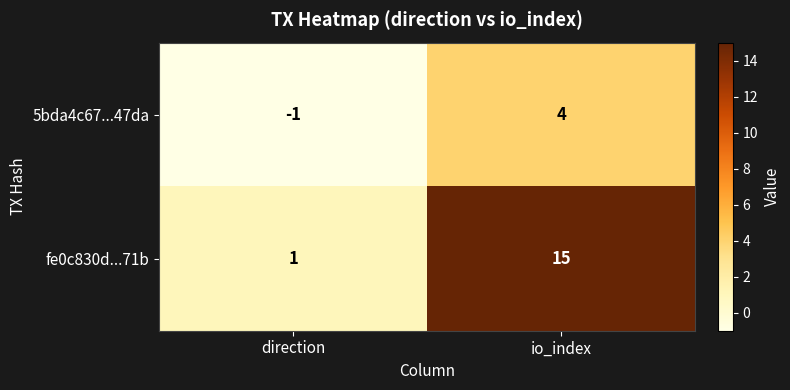

At which label does 5bda4c67...47da reach its minimum?

direction